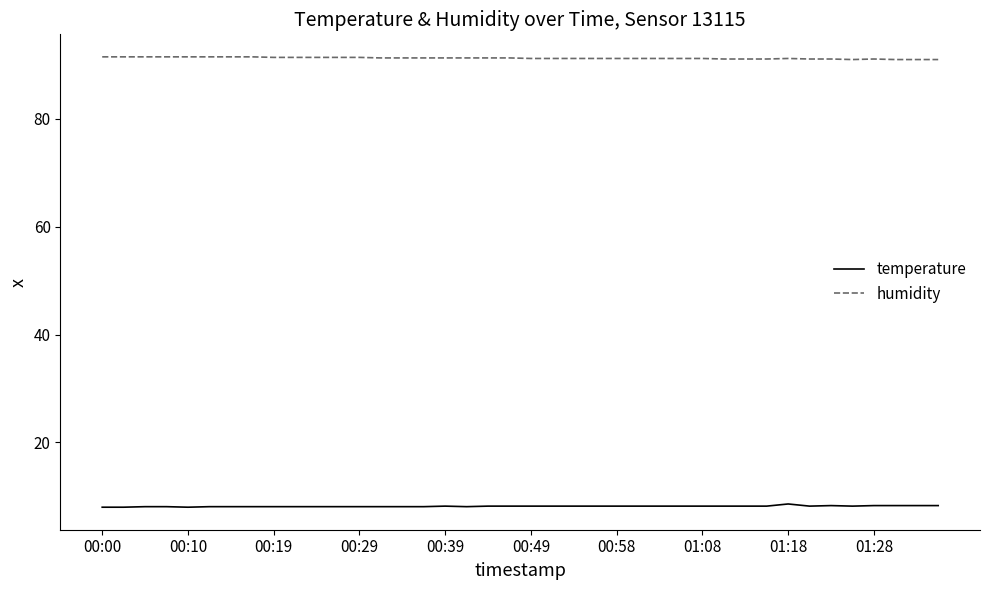

Rank the series by their average value, from lowest to highest.

temperature, humidity